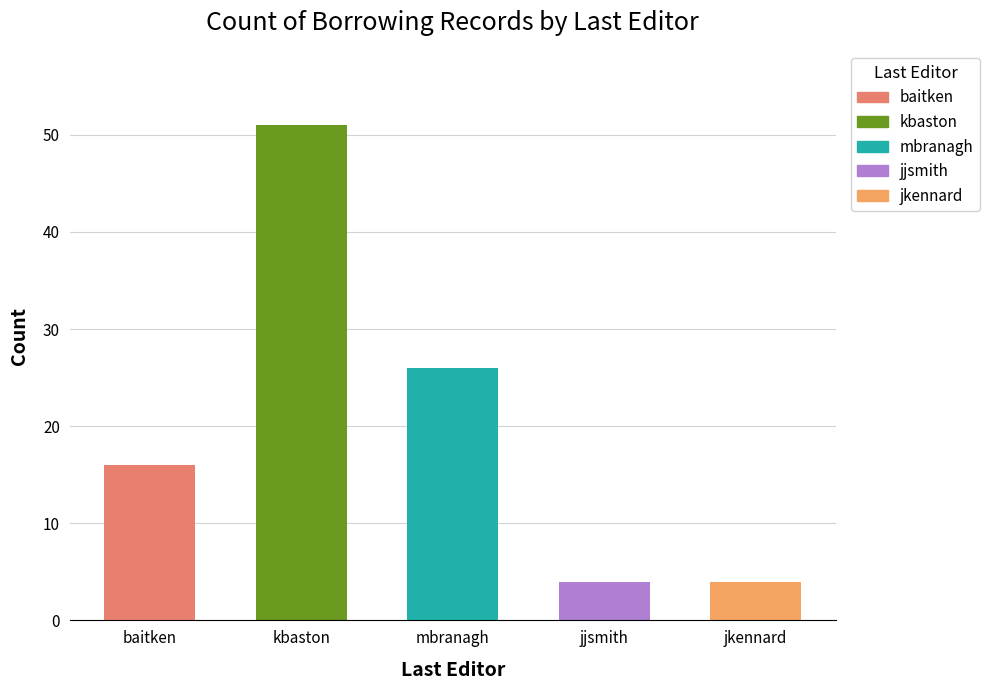

Rank the categories by value from lowest to highest.

jjsmith, jkennard, baitken, mbranagh, kbaston